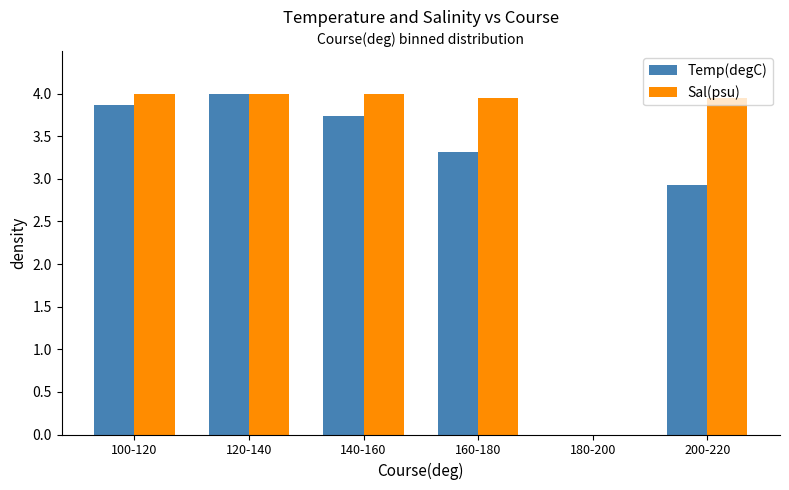

Which series changed the most between 120-140 and 160-180?

Temp(degC)